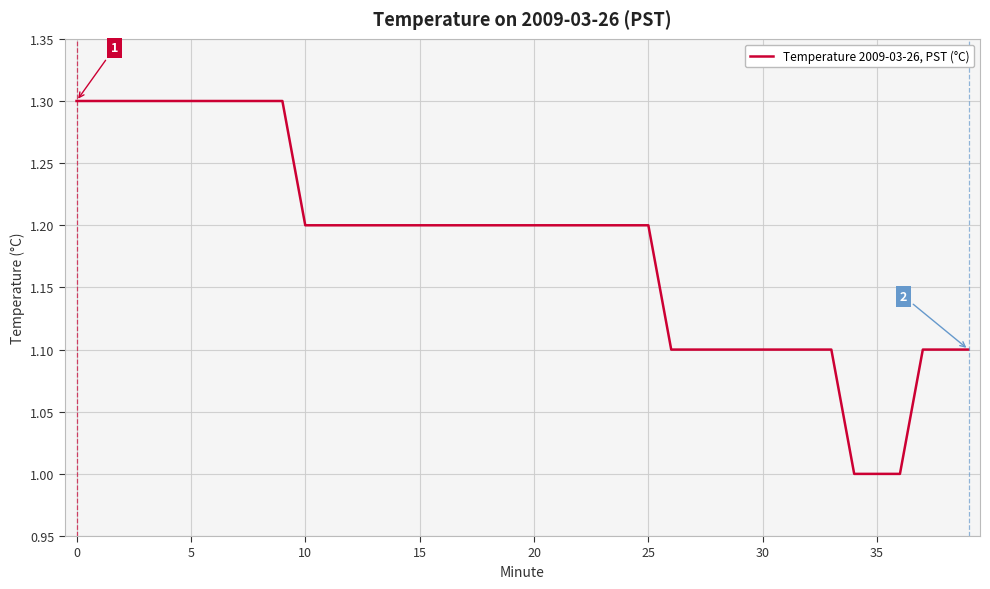

What is the difference between the maximum and minimum values?

0.3